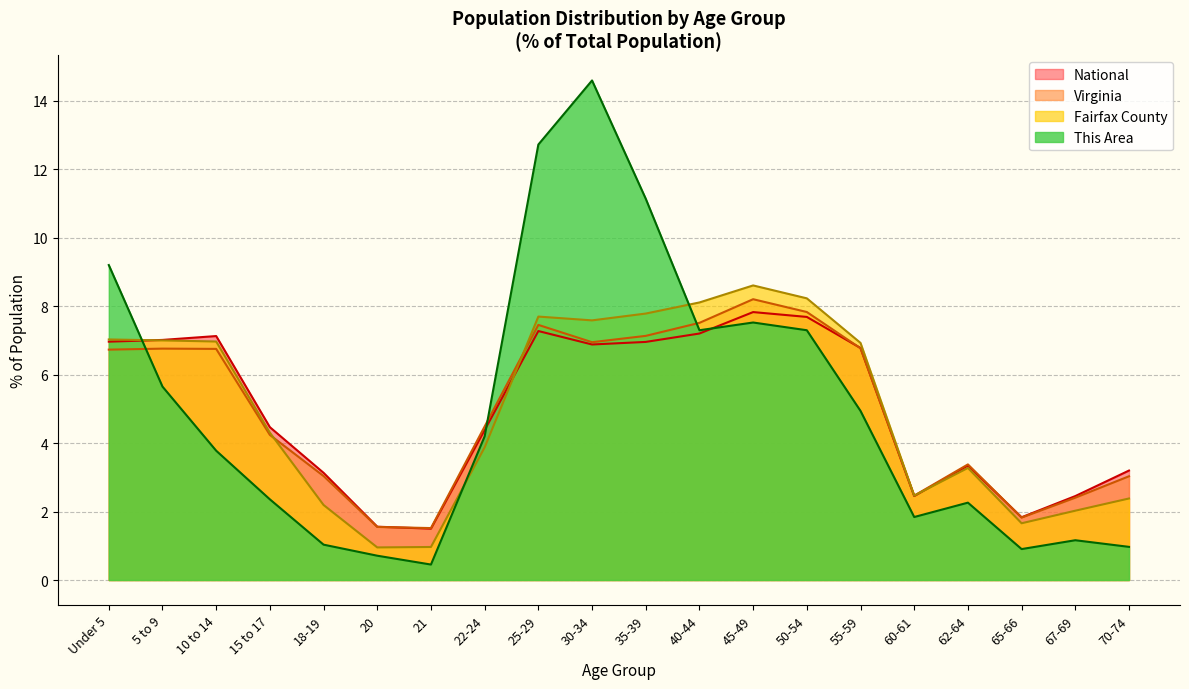

What is the average value of the Virginia series?

5.0